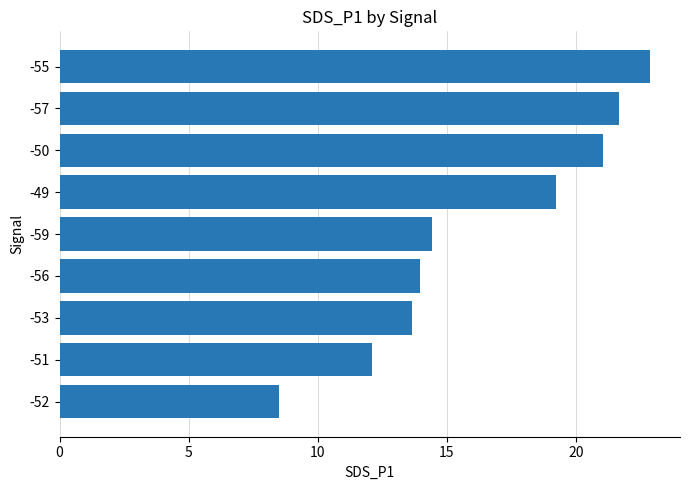

Does the chart contain any negative values?

No